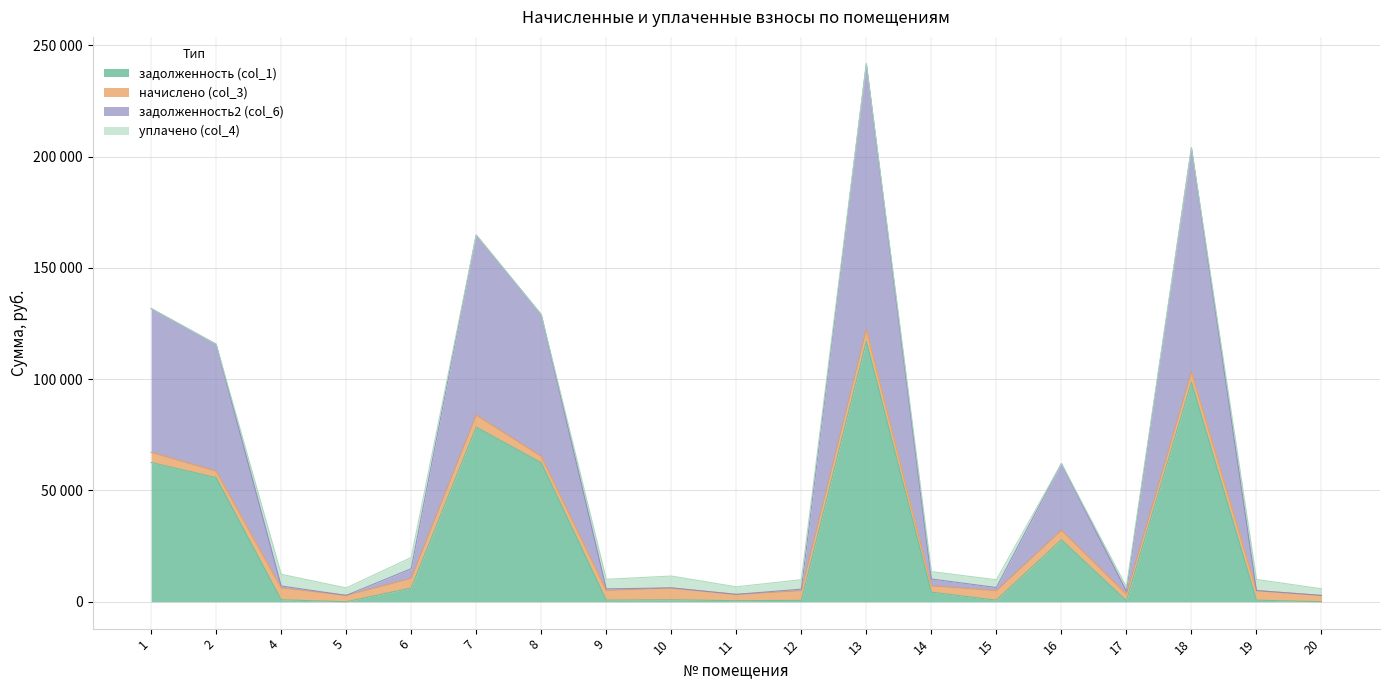

True or false: задолженность2 (col_6) and задолженность (col_1) cross at least once.

False